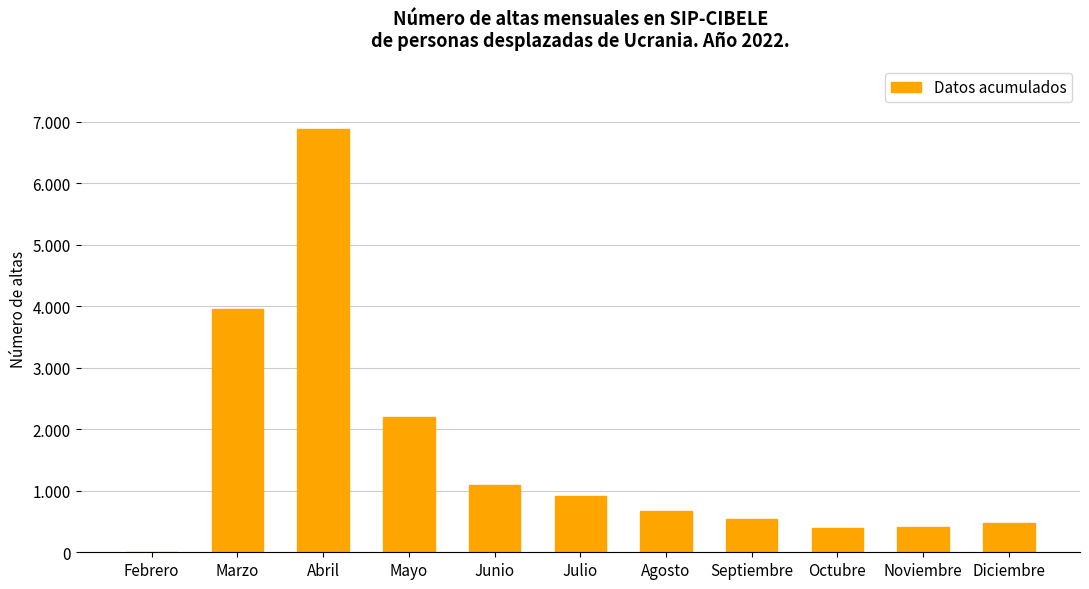

What is the label of the 8th bar from the right?

Mayo